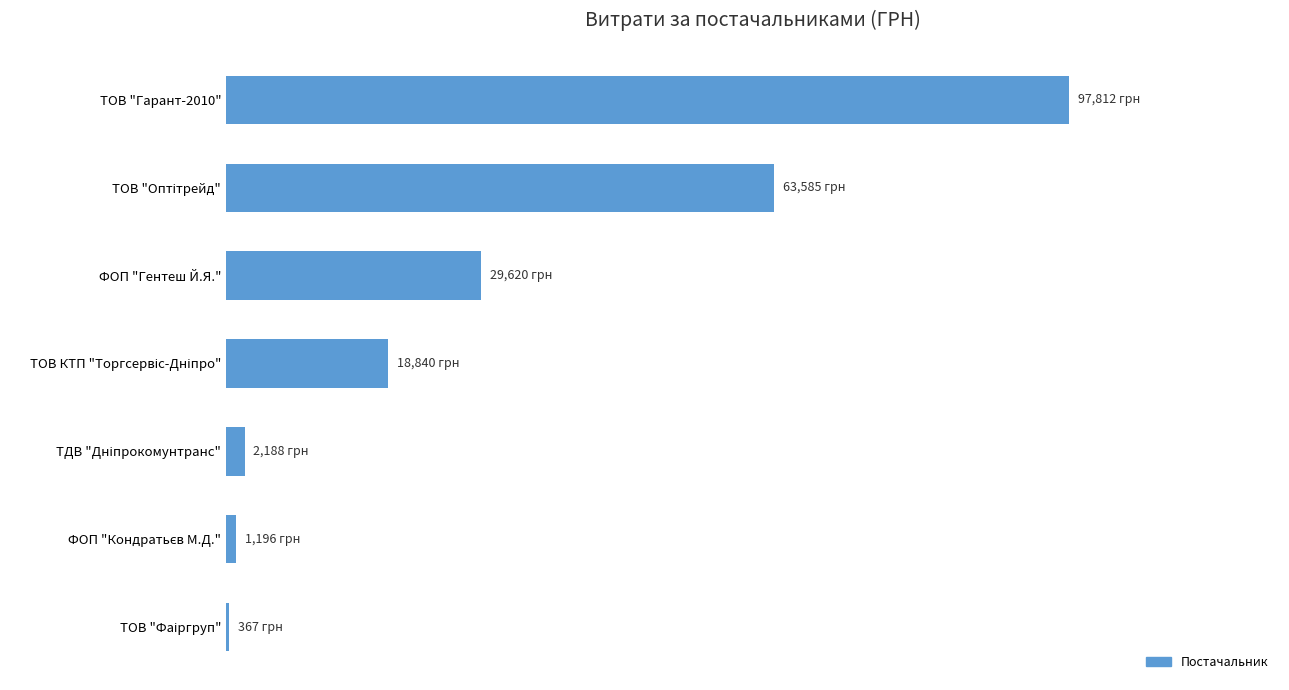

What is the smallest value displayed?

367